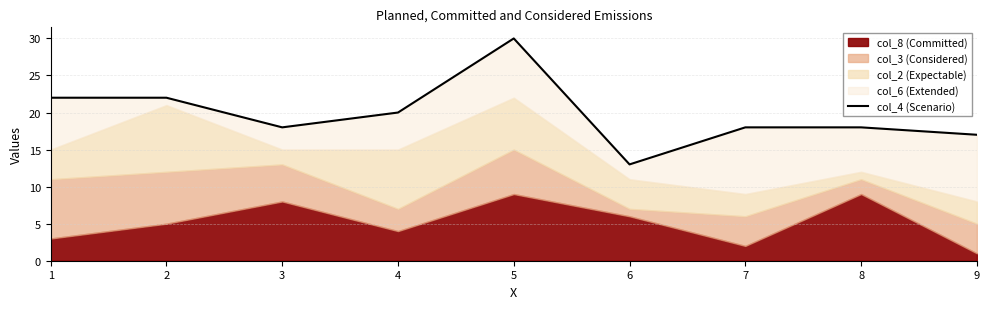

Reading left to right, list all the values displayed in this chart.

22	22	18	20	30	13	18	18	17